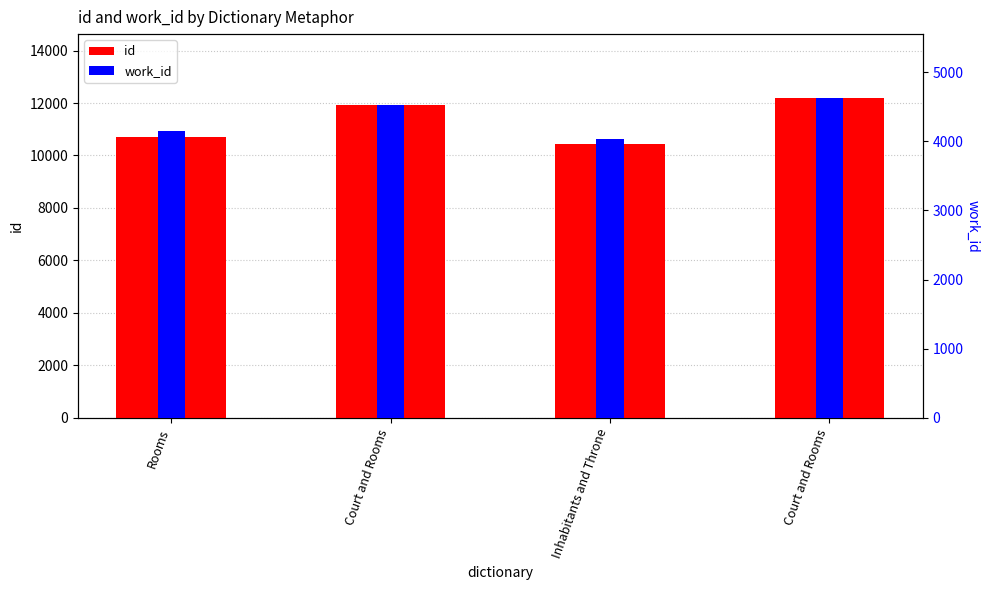

At how many categories does at least one series exceed 7828?

4